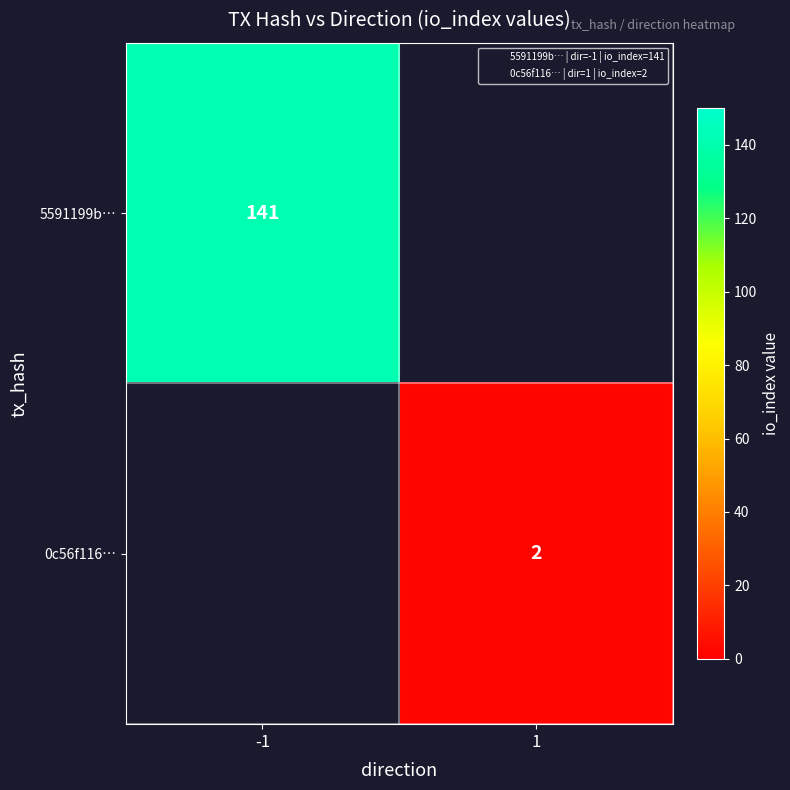

What is the approximate value of 5591199b… at -1?

141.0